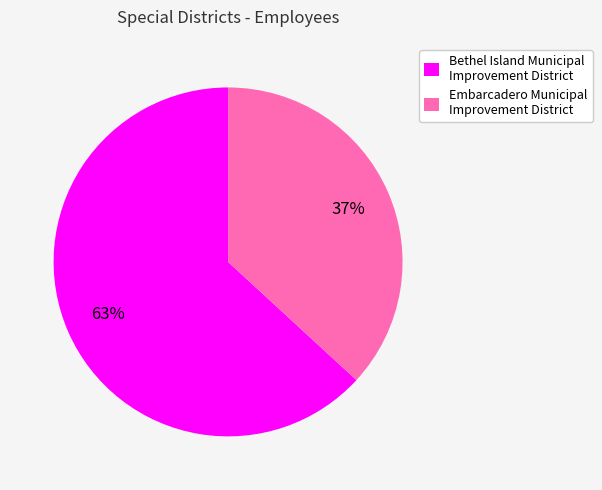

Is it true that Embarcadero Municipal Improvement District is 37% of the pie?

True